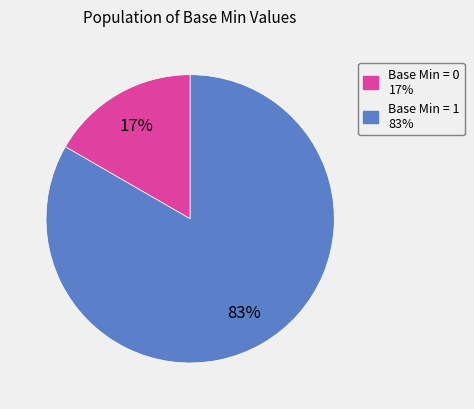

How many slices are in this pie chart?

2